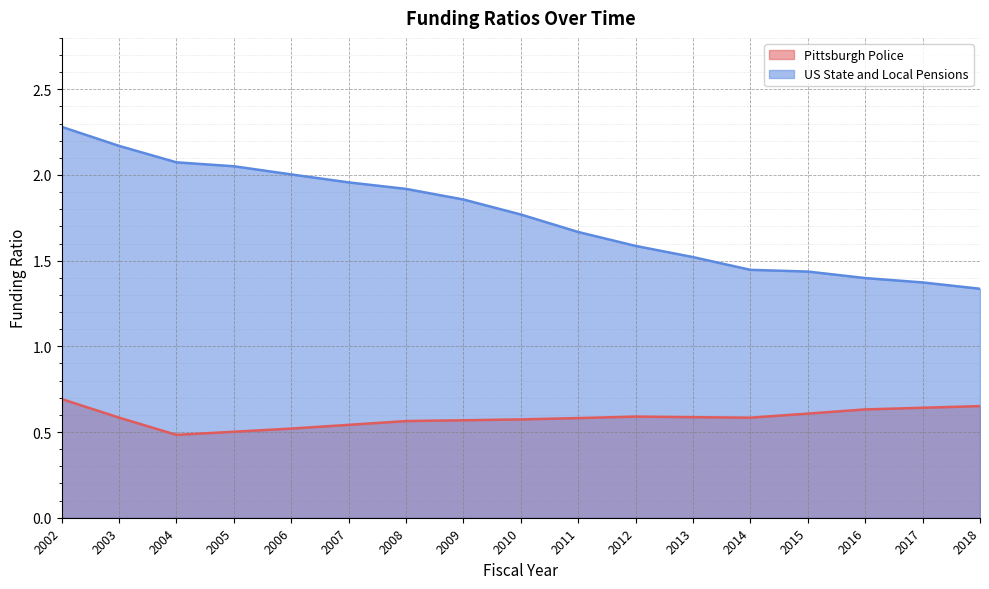

True or false: US State and Local Pensions has a value of 1.4 at 2015.

True